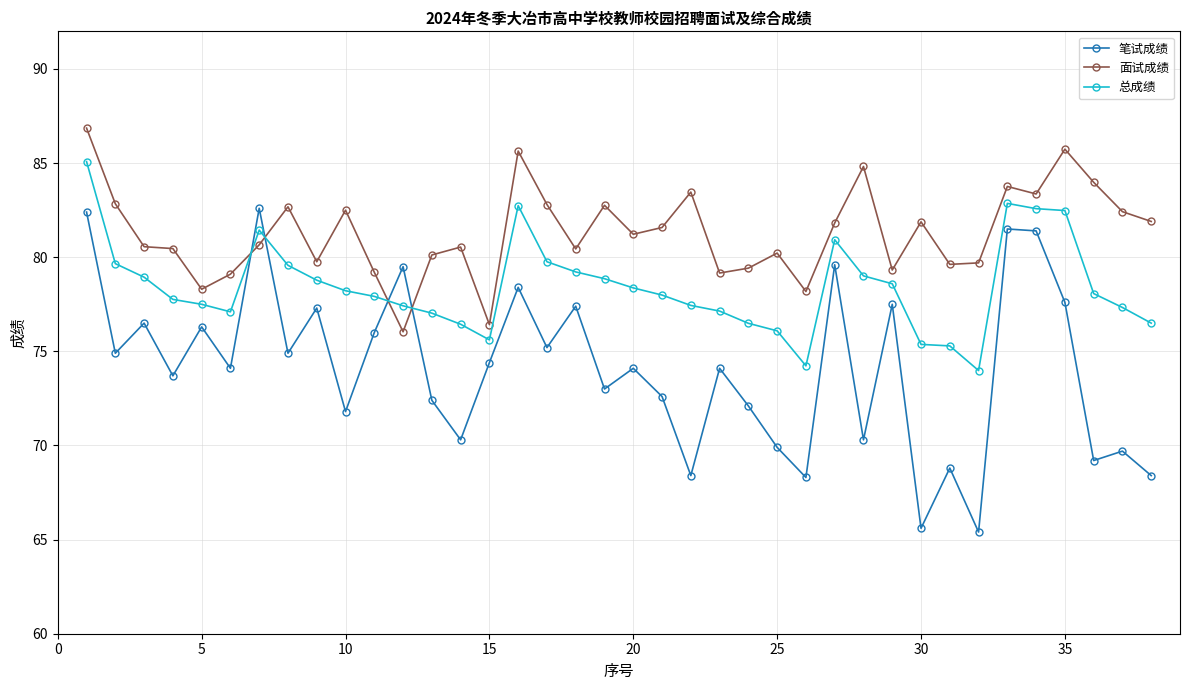

What is the average value of the 面试成绩 series?

81.3